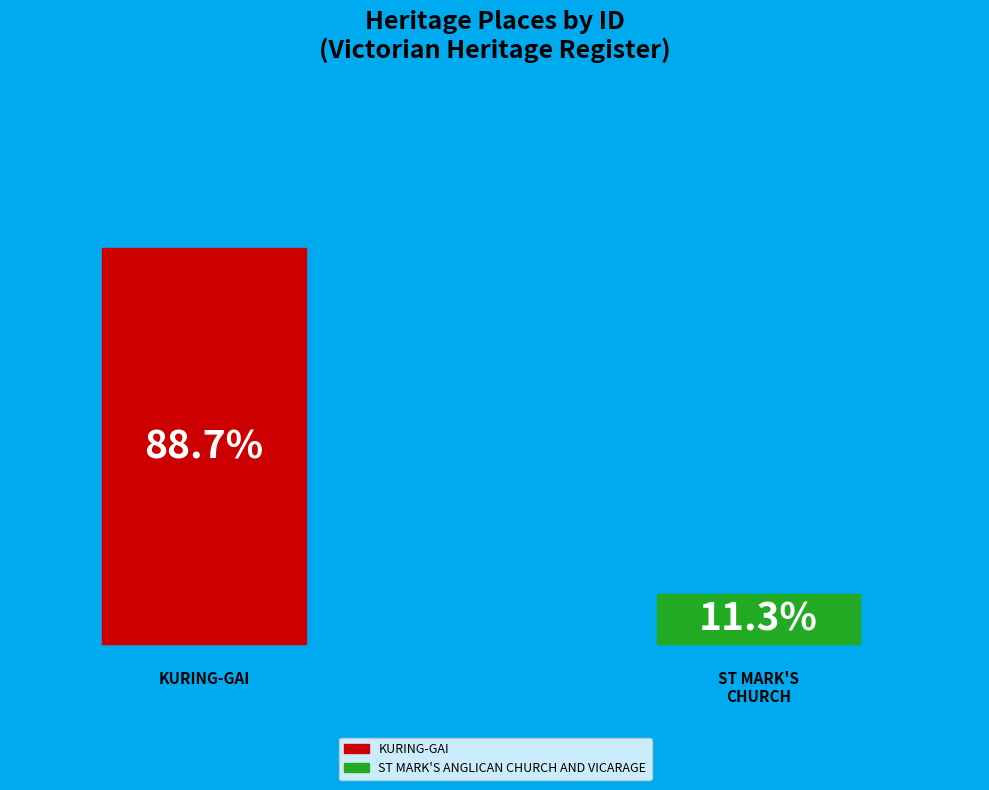

True or false: KURING-GAI accounts for 89% of the total.

True